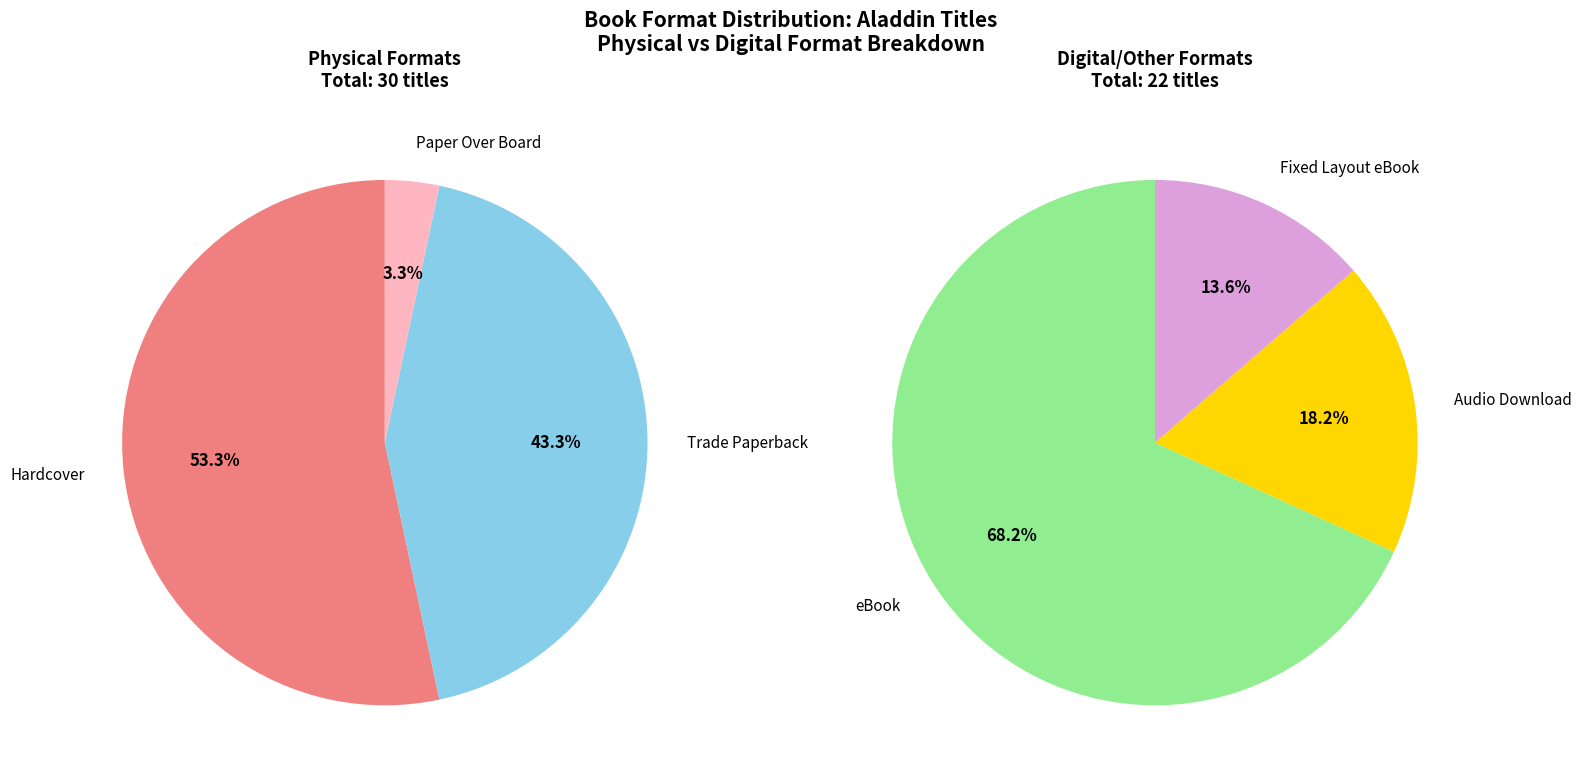

How many segments does this pie chart have?

6